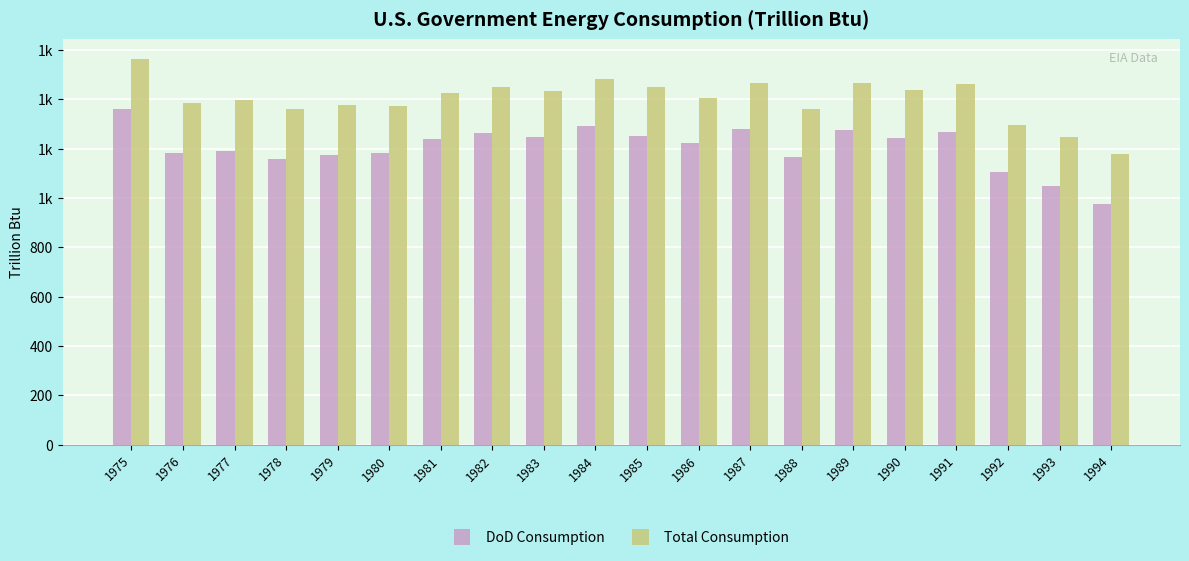

Does the chart contain stacked bars?

No